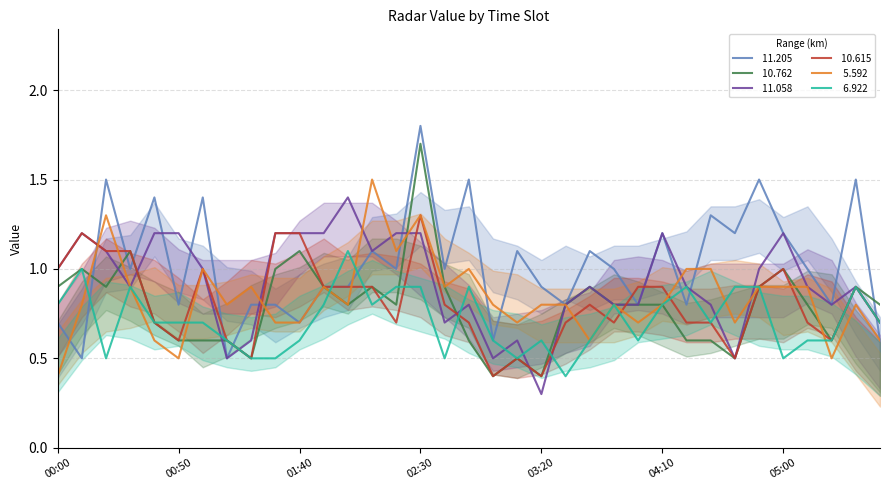

Is the value of  10.762 at 03:00 greater than the value of   5.592 at 04:00?

No